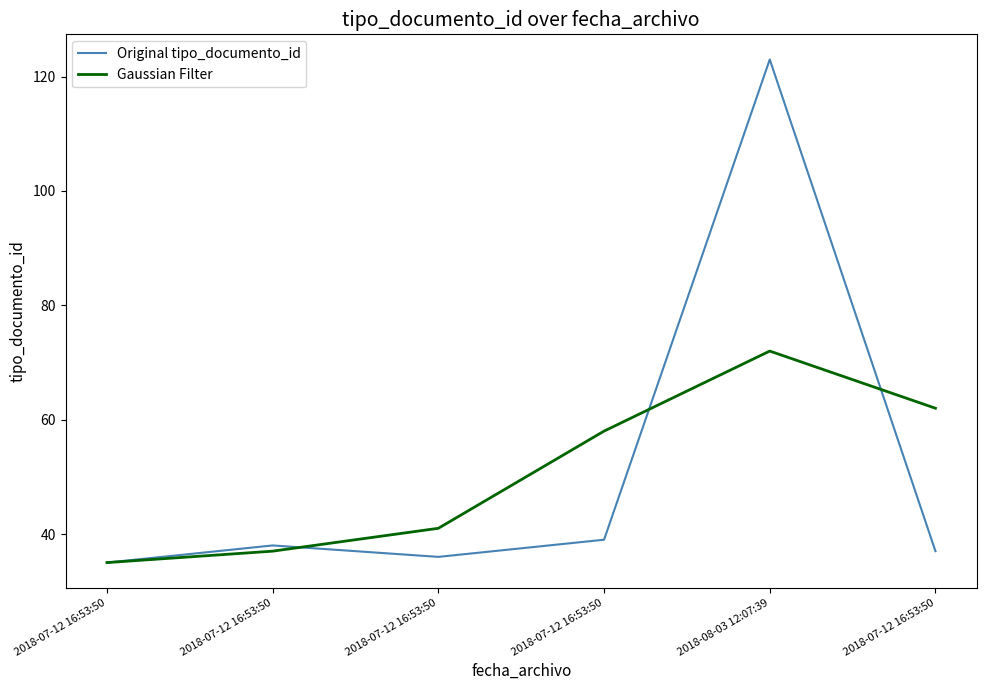

What are all the series names shown in the legend?

Original tipo_documento_id, Gaussian Filter